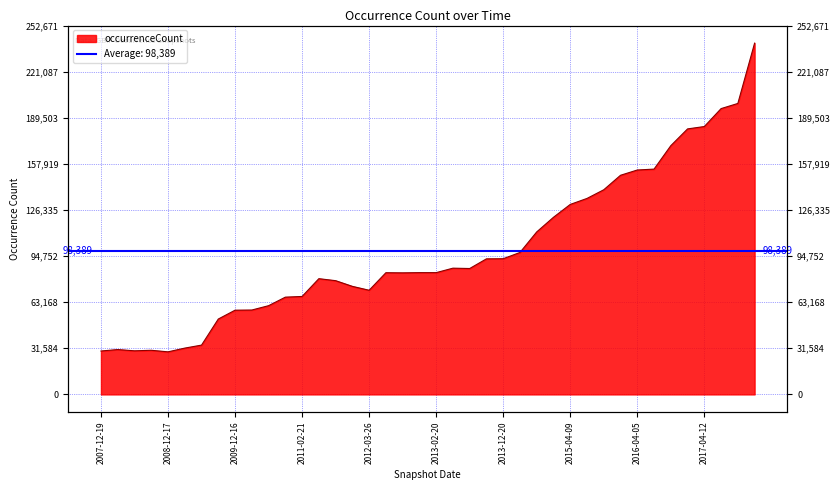

What is the value of the 7th point from the left?

33776